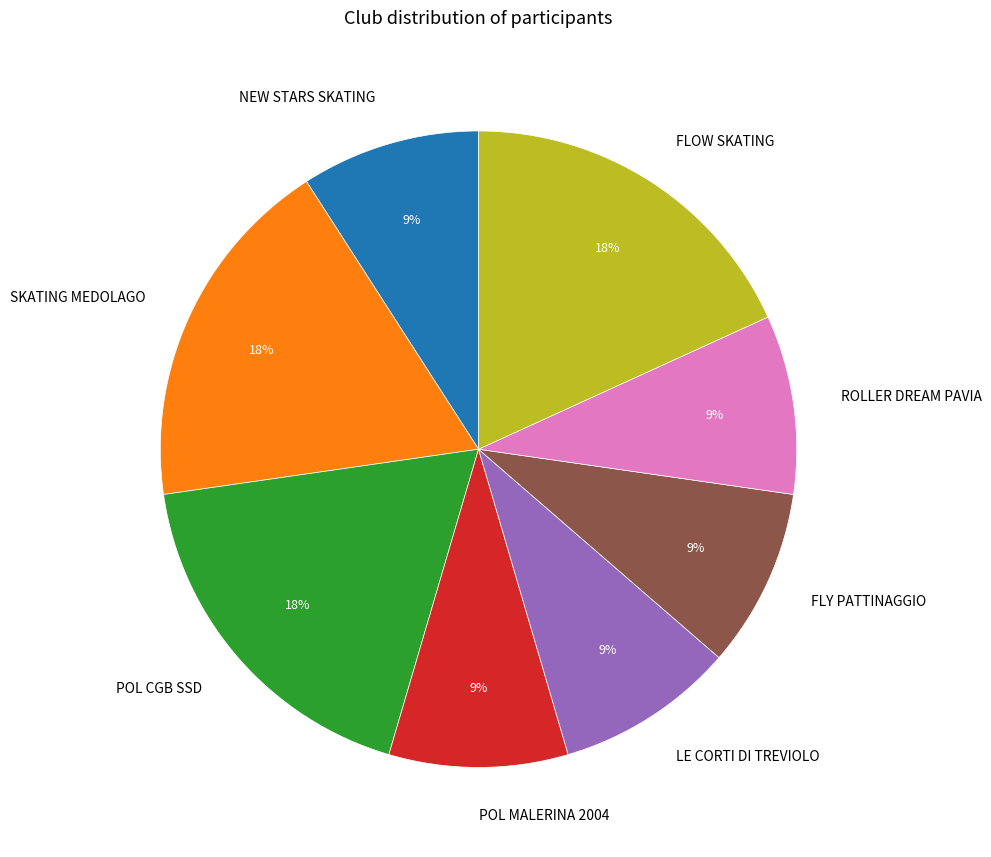

What percentage is the FLOW SKATING slice, to the nearest percent?

18%